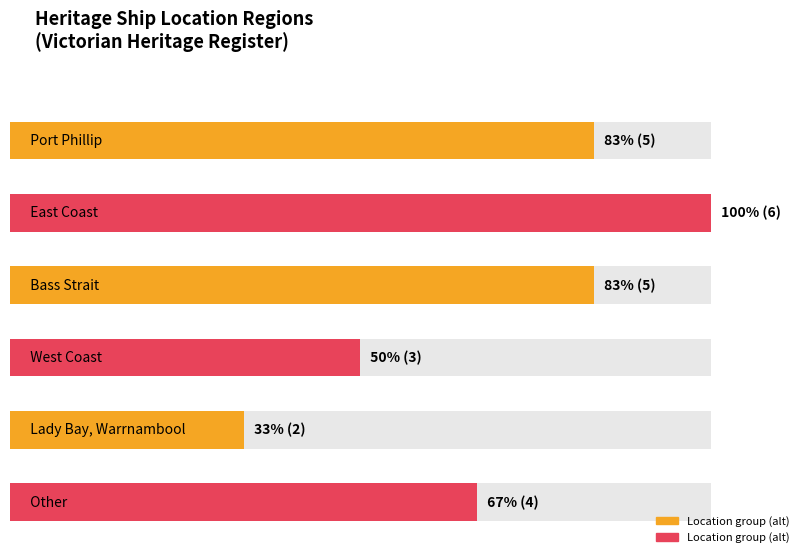

List the labels in order of value, largest first.

East Coast, Port Phillip, Bass Strait, Other, West Coast, Lady Bay, Warrnambool